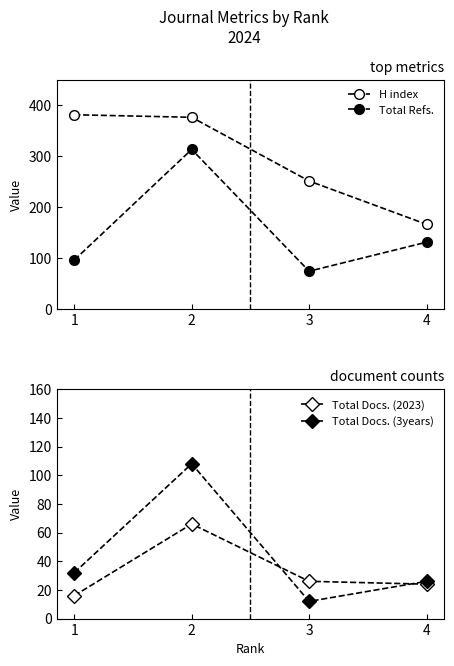

What is the total value across all series at 1?

525